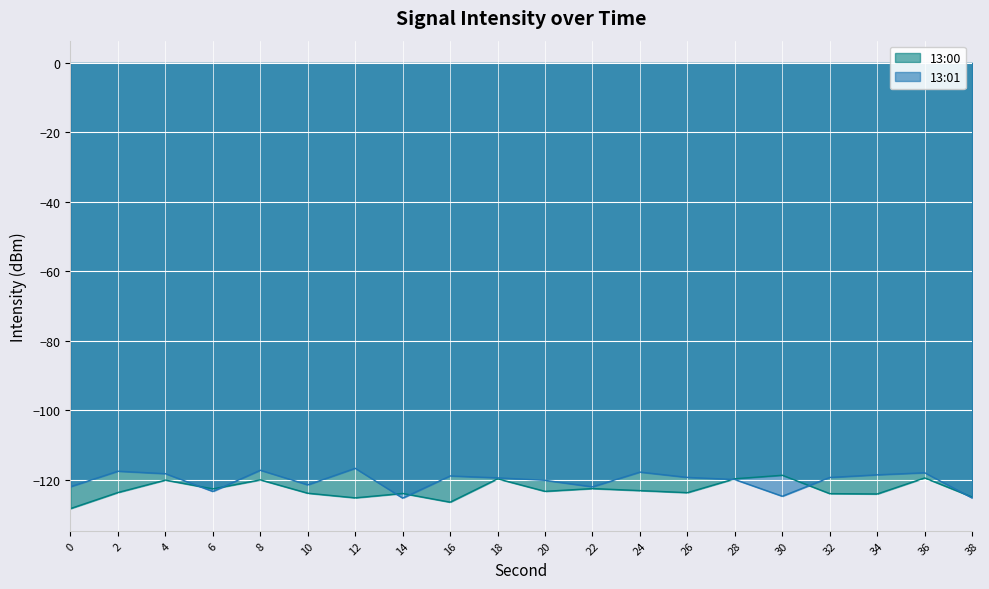

Reading left to right, what are all the values shown in this chart?

13:00: -128.2	-123.6	-120.0	-122.6	-120.0	-123.8	-125.1	-123.9	-126.4	-119.7	-123.3	-122.5	-123.1	-123.7	-119.7	-118.6	-123.9	-124.0	-119.4	-124.9
13:01: -121.9	-117.5	-118.2	-123.3	-117.2	-121.4	-116.6	-125.2	-118.8	-119.4	-120.1	-122.0	-117.7	-119.3	-119.9	-124.7	-119.3	-118.5	-117.9	-125.2